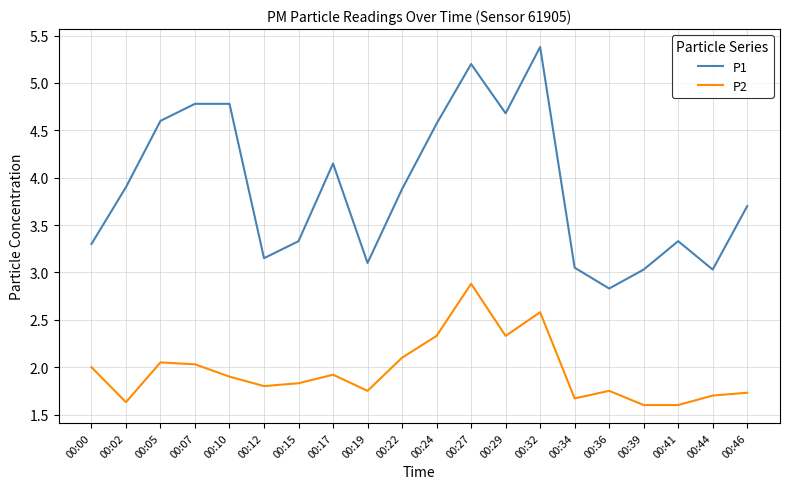

What are all the series names shown in the legend?

P1, P2